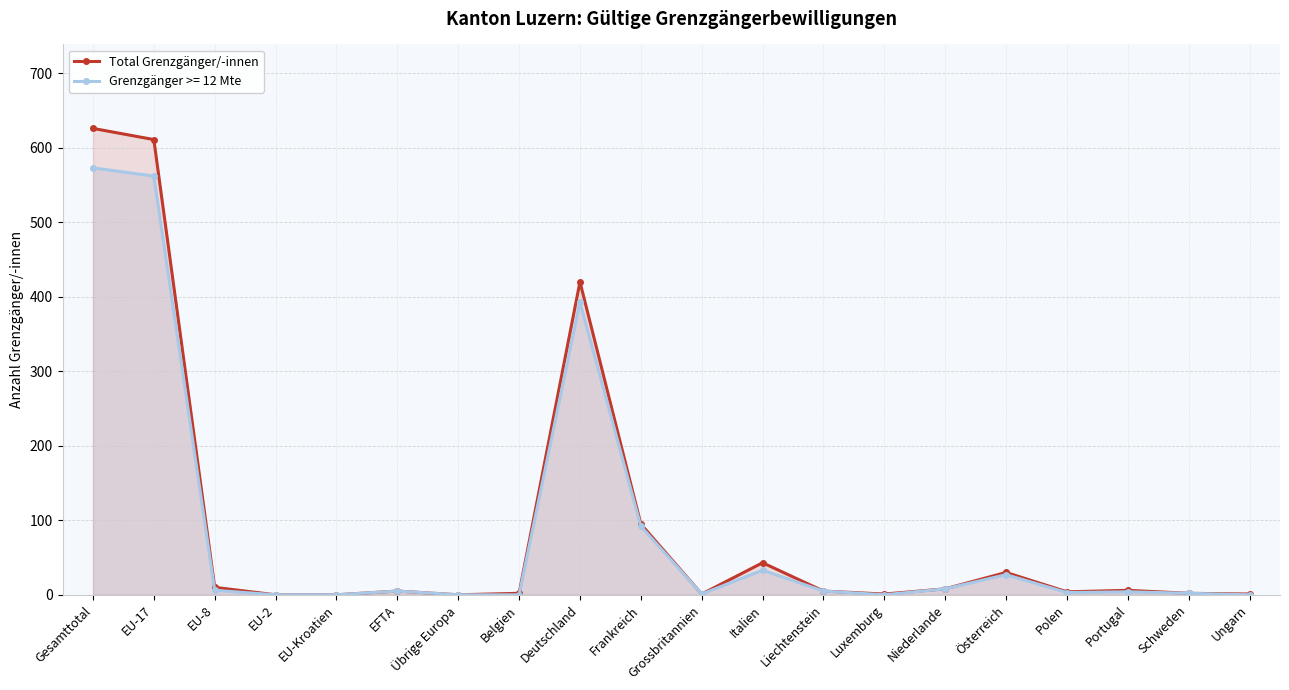

True or false: the data has more than 1 interior local peaks.

True